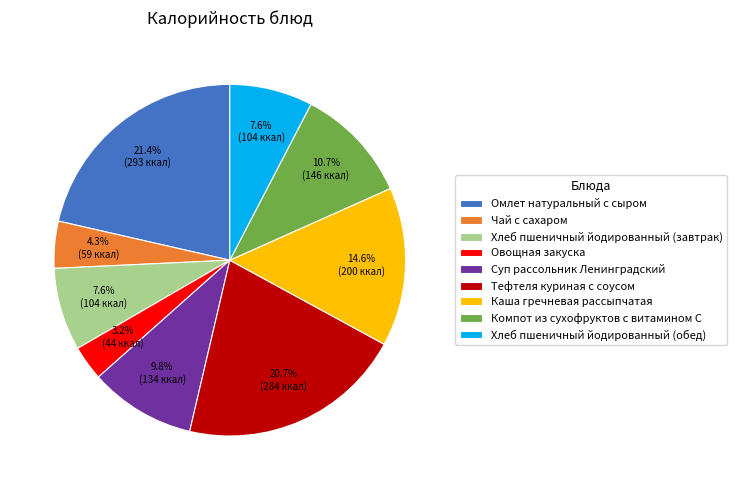

Does any single category account for the majority?

No